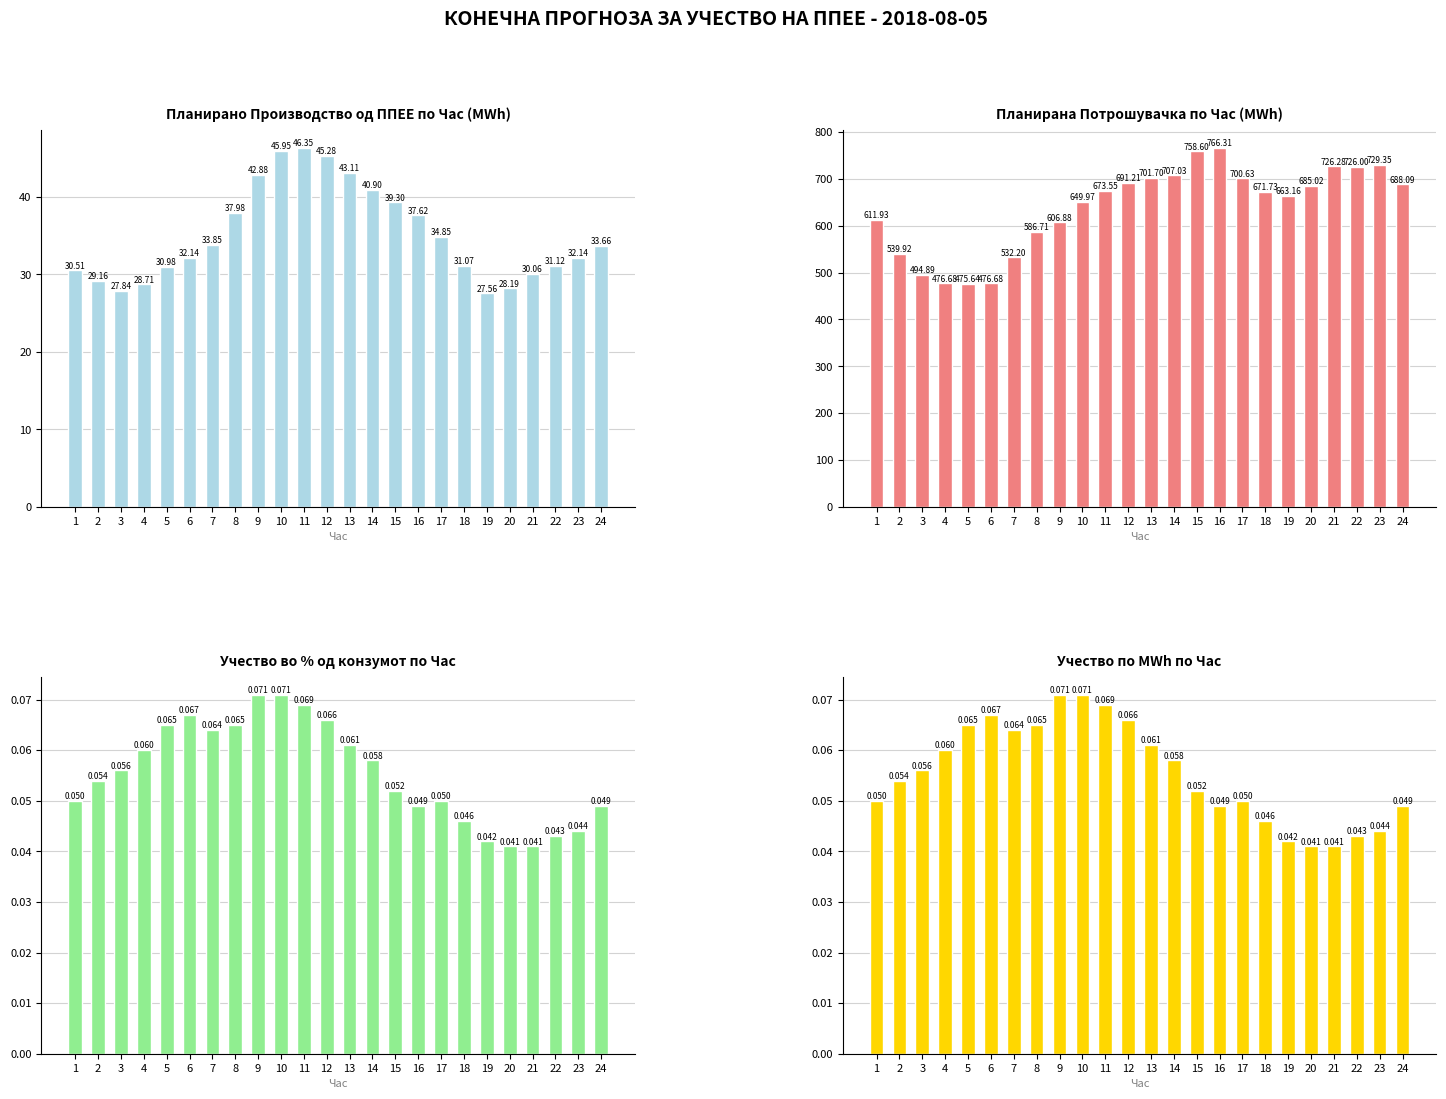

What are all the series names shown in the legend?

Планирано Производство од ППЕЕ, Планирана Потрошувачка, Учество во % од конзумот, Учество по MWh